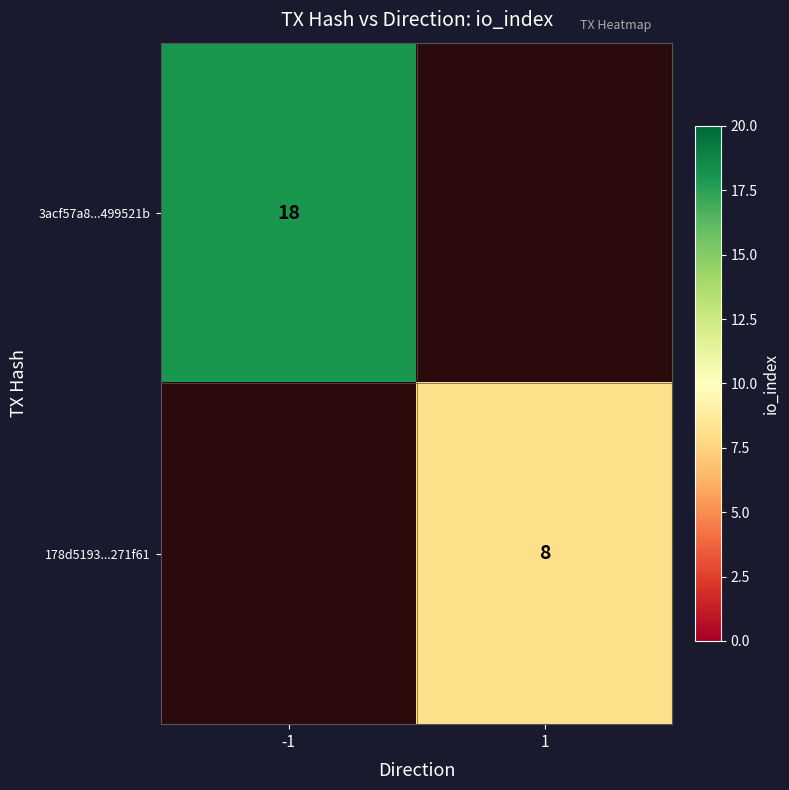

The value of 178d5193...271f61 at 1 is 2. True or false?

False